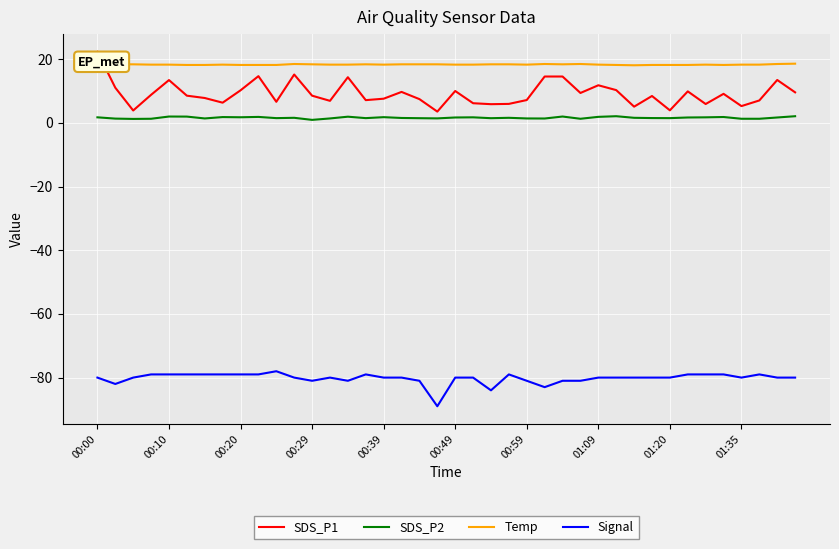

What is the maximum value shown in the chart?

22.3